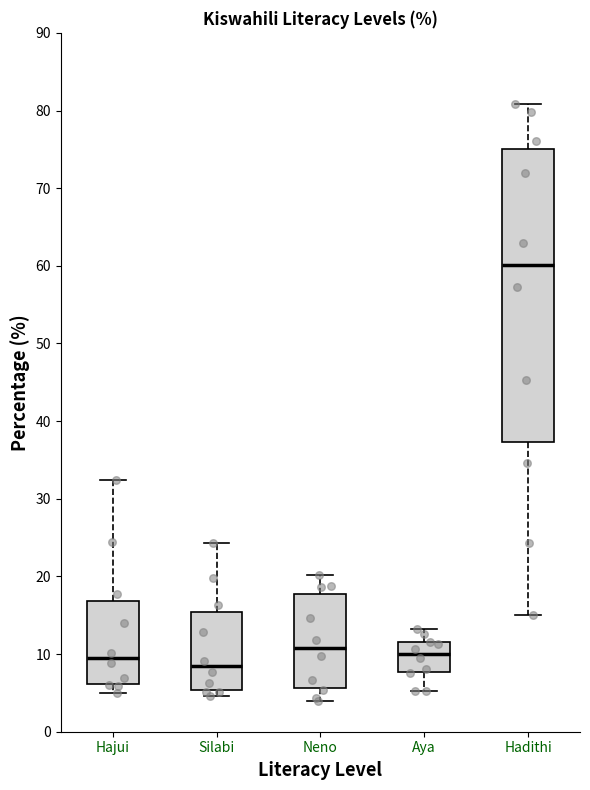

Where does the upper whisker of the box for Hadithi end on the y-axis? The values are not printed on the chart, so give them approximately, as read against the axis.

81